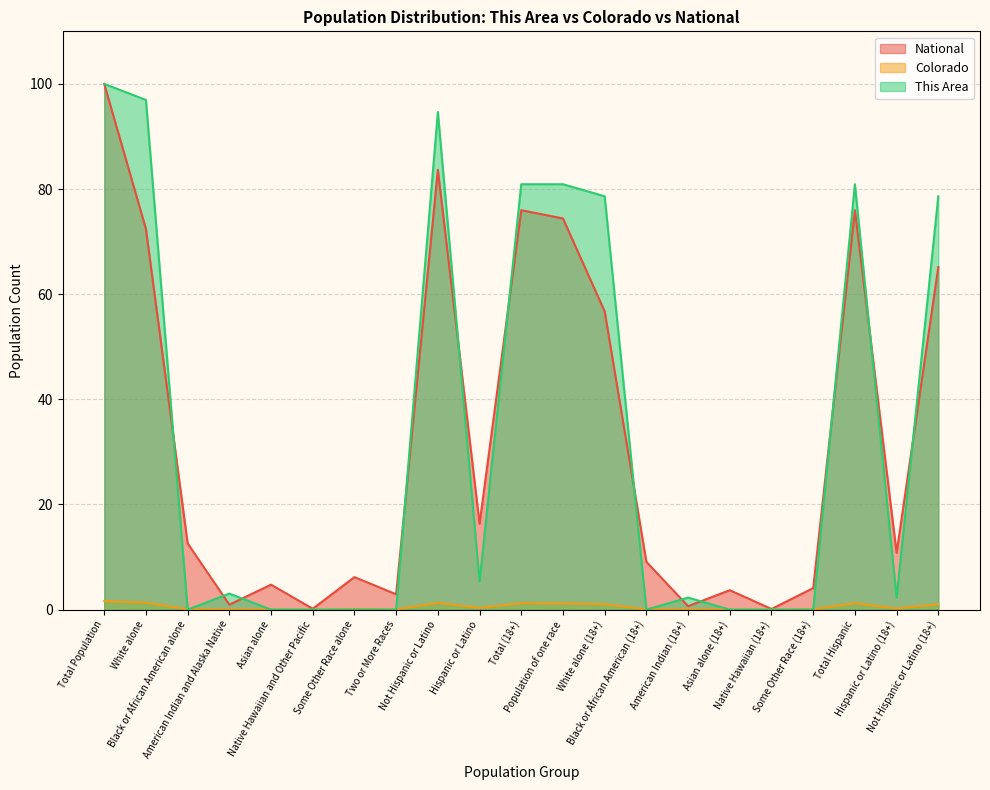

Rank the series at White alone (18+) from highest to lowest value.

This Area, National, Colorado